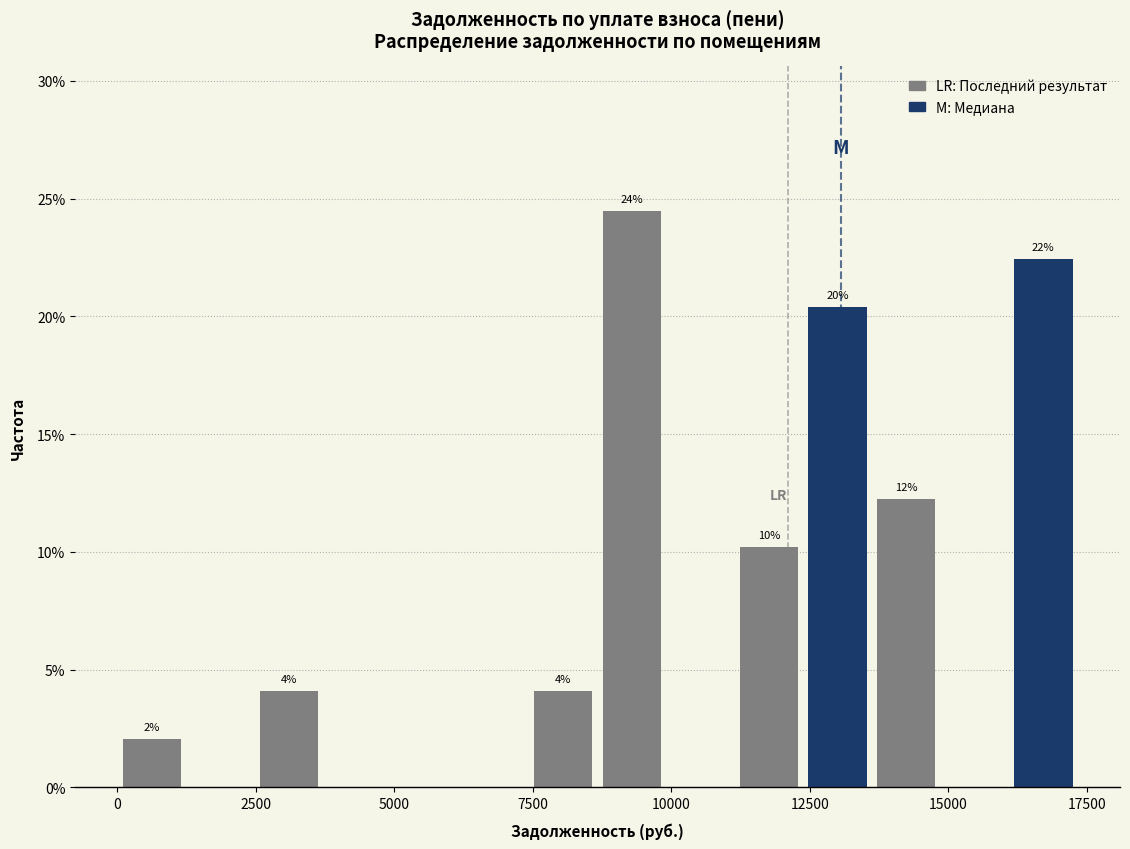

Around what value on the x-axis is the tallest bar? Give the approximate position of its centre, as read against the axis.

9500